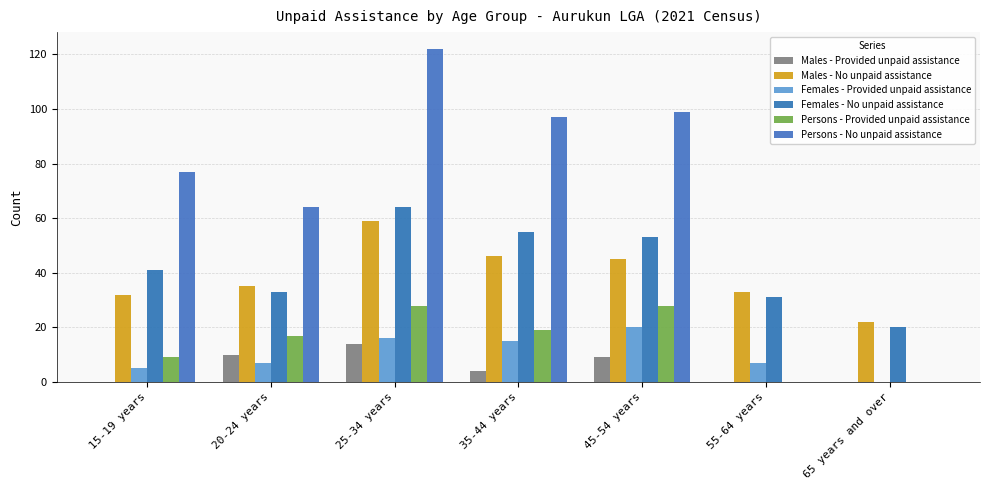

What is the approximate value of Persons - No unpaid assistance at 15-19 years?

77